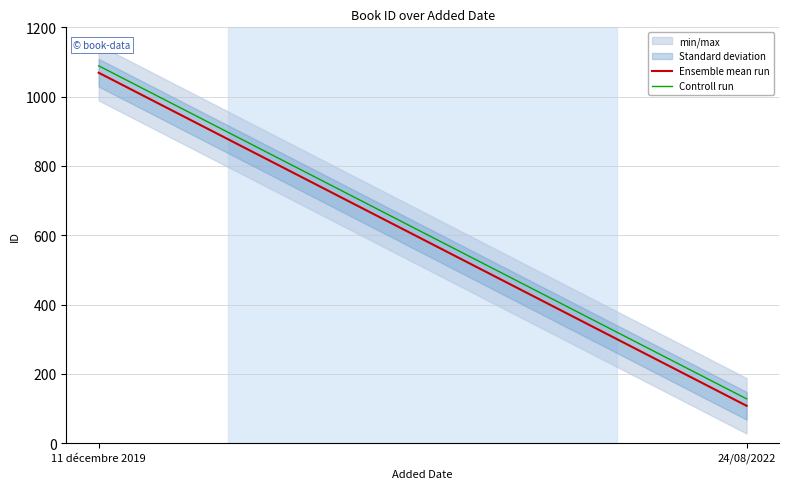

Which category has the highest value in the Controll run series?

11 décembre 2019